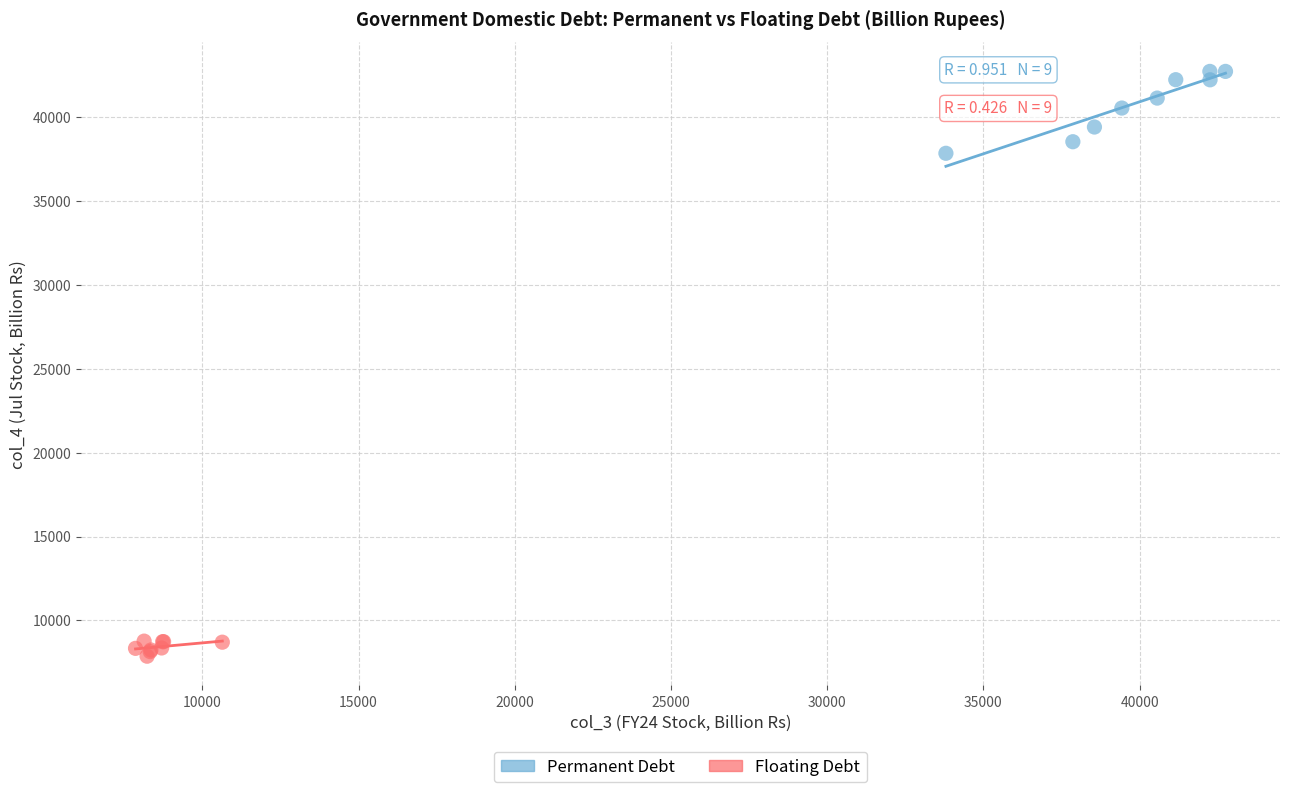

Which series has the widest spread of Y values?

Permanent Debt